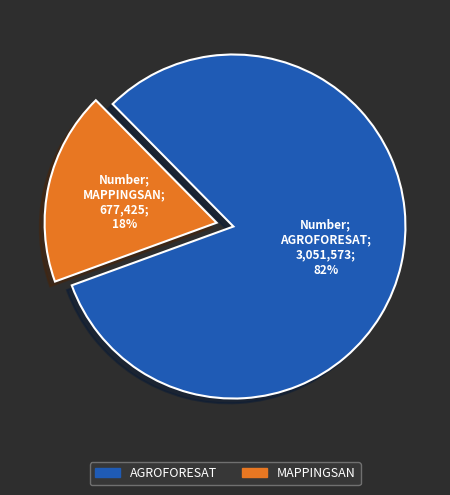

Which slice is the smallest?

MAPPINGSAN